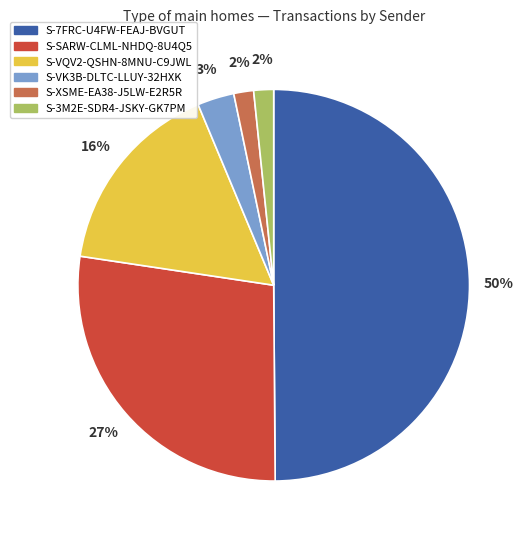

Which slice is the largest?

S-7FRC-U4FW-FEAJ-BVGUT